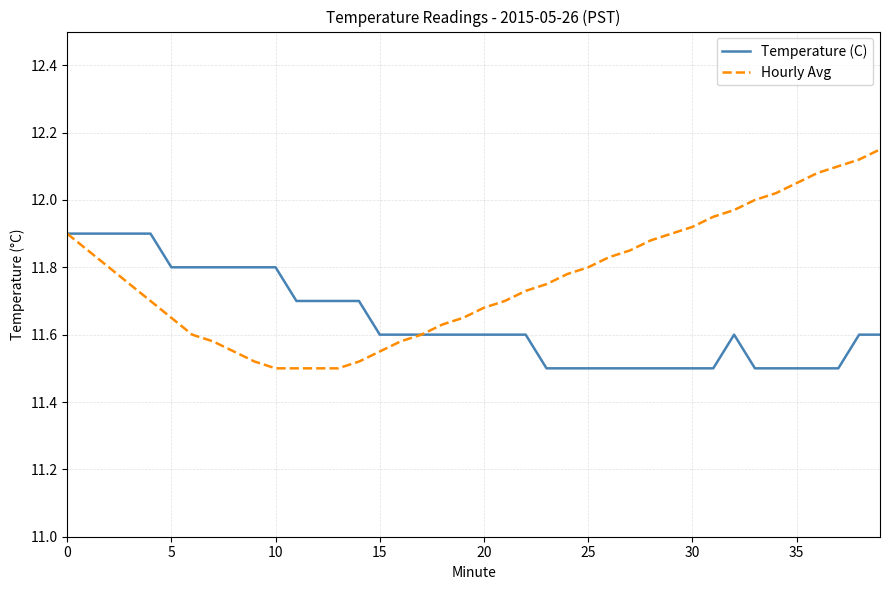

Does the chart display data point markers on the line(s)?

No